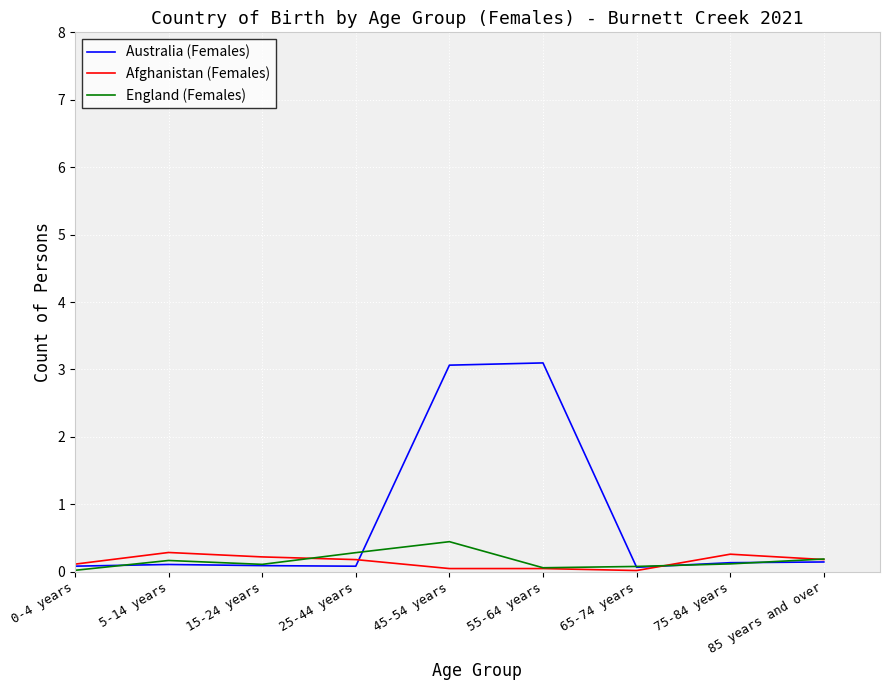

The value of Australia (Females) at 15-24 years is 0.1. True or false?

True